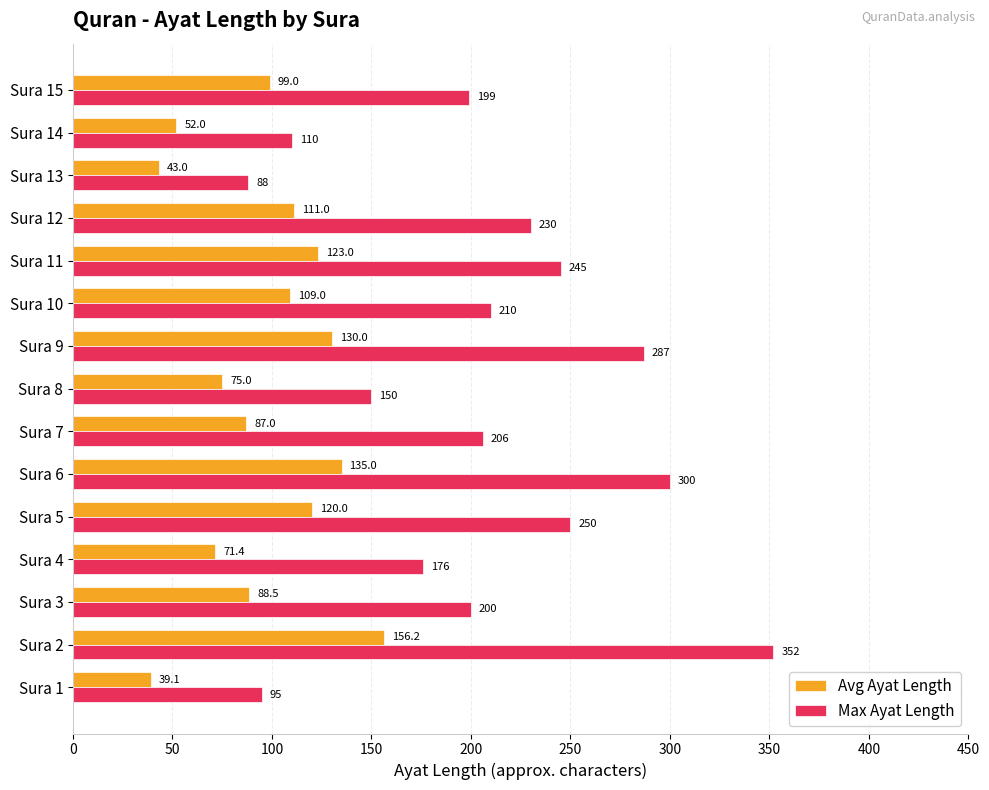

Which series has the largest total across all categories?

Max Ayat Length